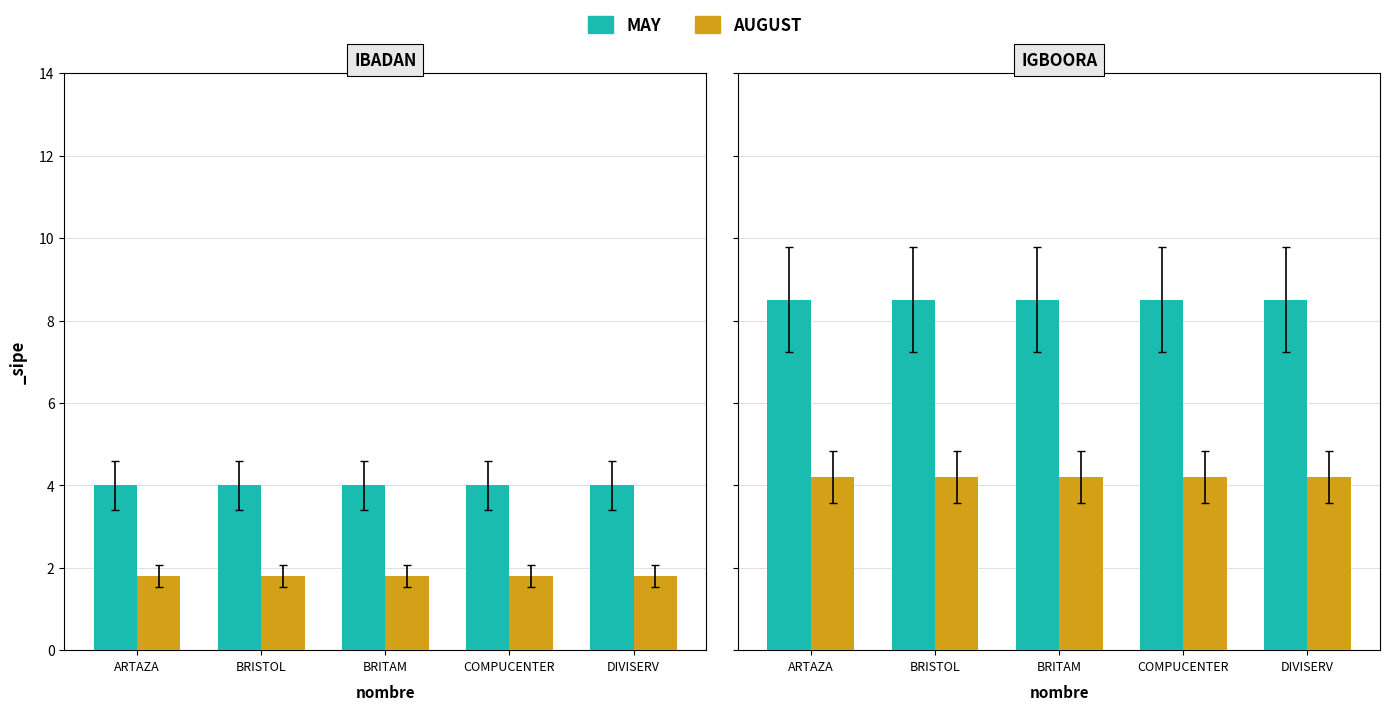

What position from the left is DIVISERV?

5